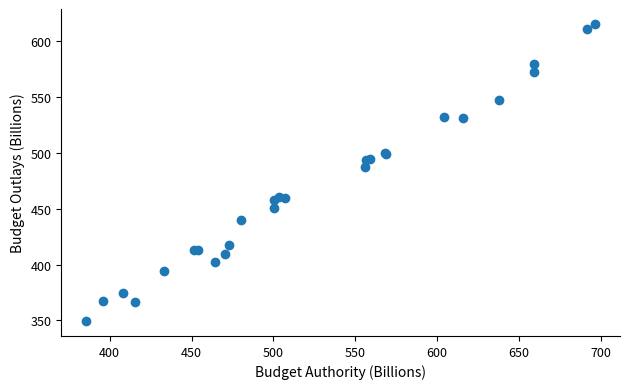

What Y value in the scatter plot is closest to 482?

487.5